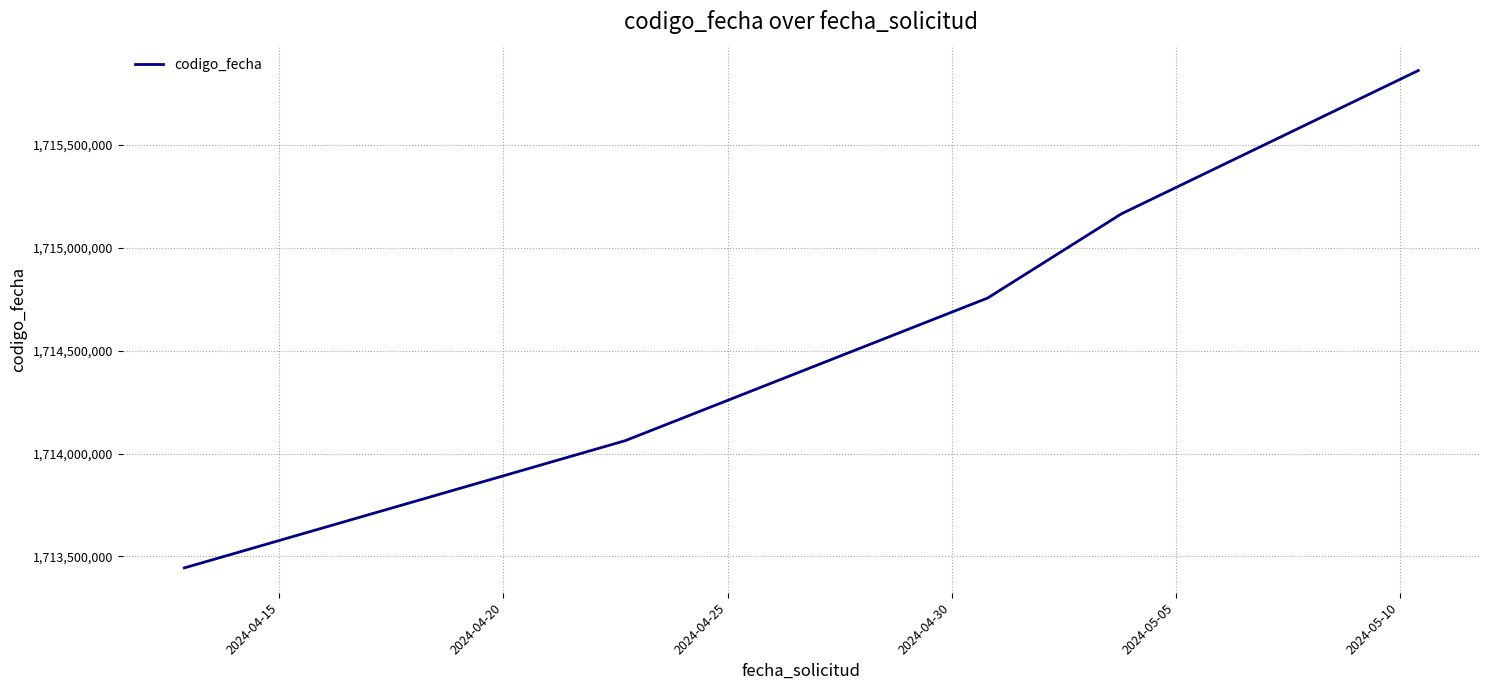

What is the sum of all values?

8573289077